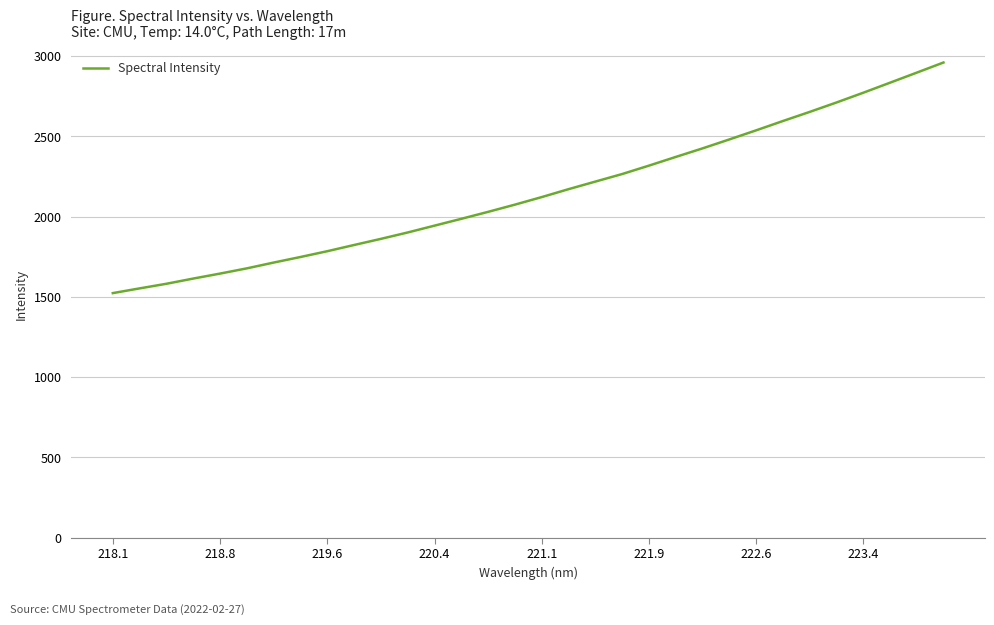

What is the maximum value shown in the chart?

2960.6